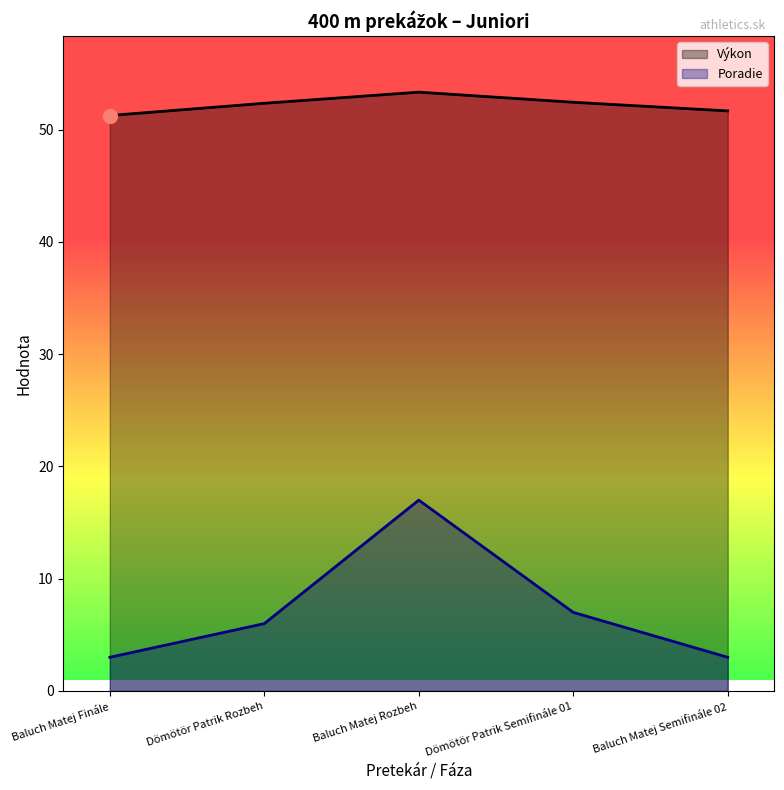

What is the total value across all series at Baluch Matej Semifinále 02?

54.7